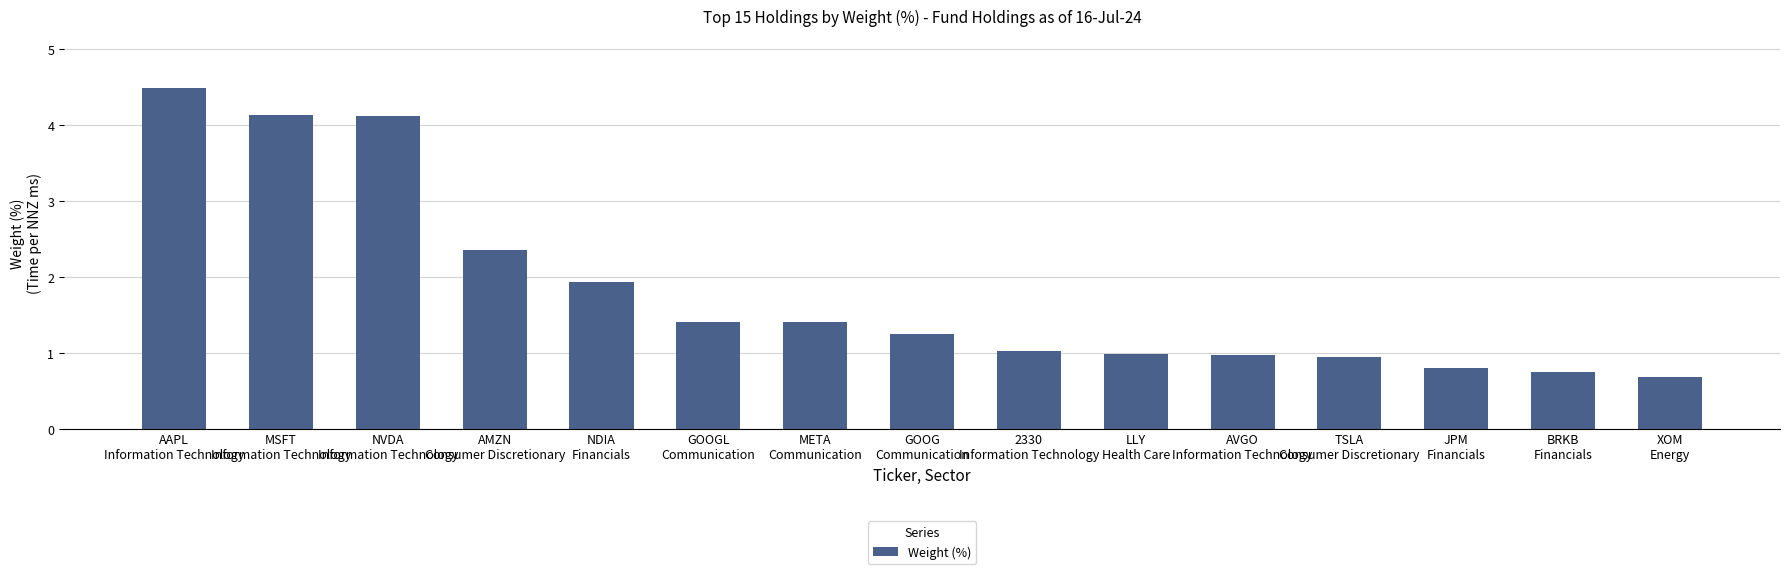

What is the difference between the maximum and second lowest values?

3.7